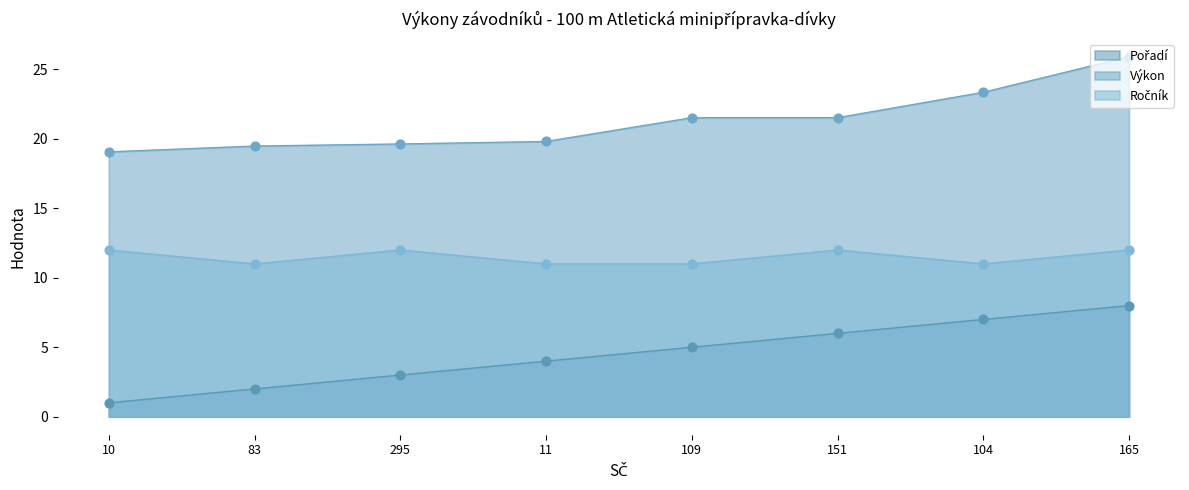

Is the value of Výkon at 109 greater than the value of Pořadí at 104?

Yes